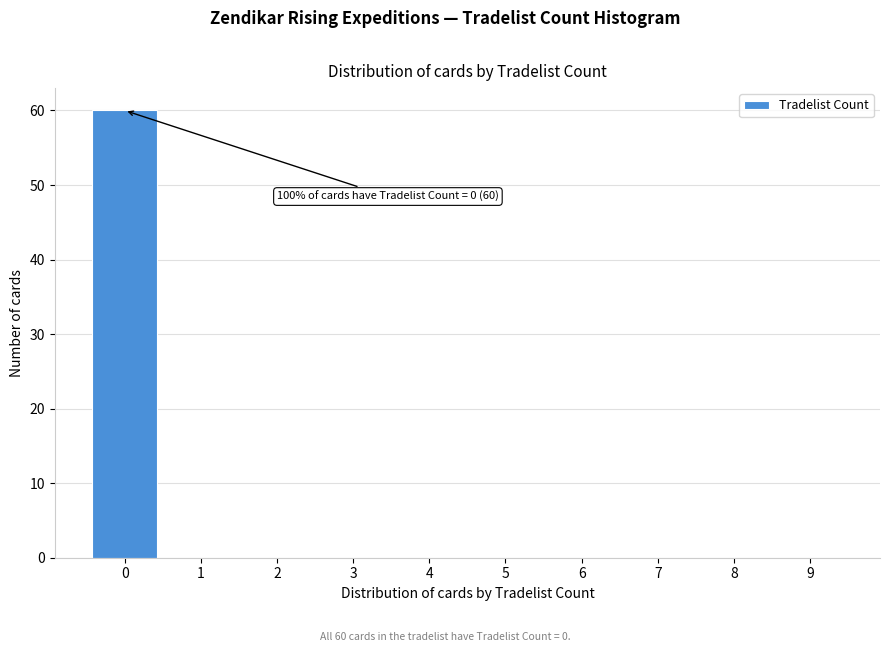

Over which range of the x-axis is the bar tallest?

-0.5 to 0.5